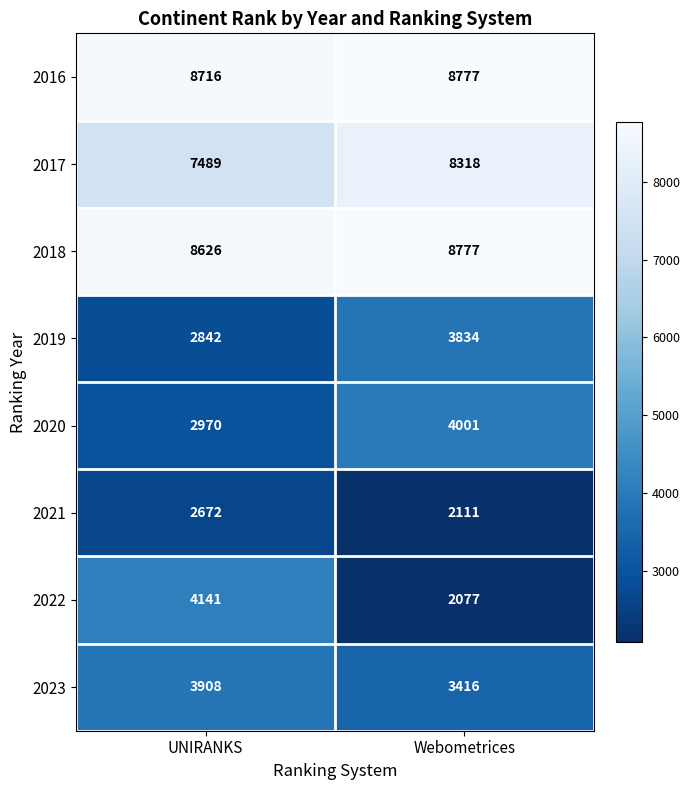

What is the sum of the 2022 values at UNIRANKS and Webometrices?

6218